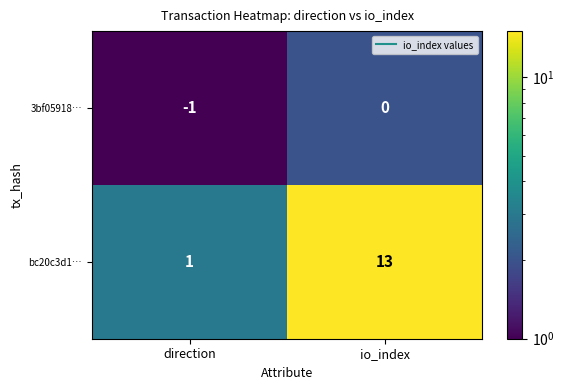

Reading left to right, list all the values displayed in this chart.

3bf05918…: -1	0
bc20c3d1…: 1	13